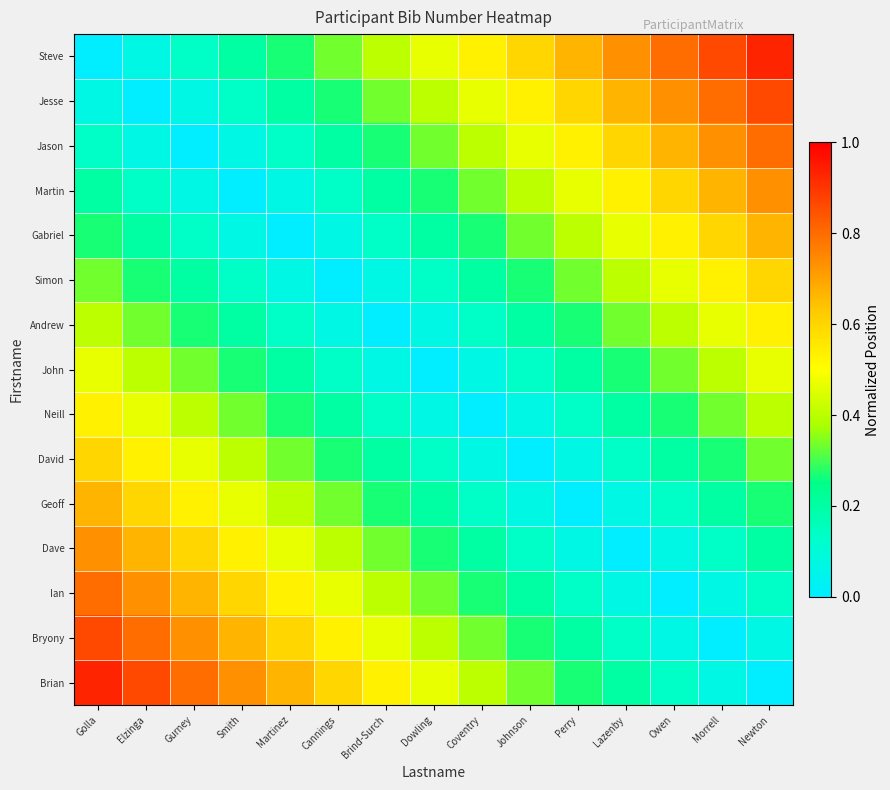

Reading left to right, extract all data points from this chart.

Steve: Golla=0.0	Elzinga=0.1	Gurney=0.1	Smith=0.2	Martinez=0.3	Cannings=0.3	Brind-Surch=0.4	Dowling=0.5	Coventry=0.5	Johnson=0.6	Perry=0.7	Lazenby=0.7	Owen=0.8	Morrell=0.9	Newton=0.9
Jesse: Golla=0.1	Elzinga=0.0	Gurney=0.1	Smith=0.1	Martinez=0.2	Cannings=0.3	Brind-Surch=0.3	Dowling=0.4	Coventry=0.5	Johnson=0.5	Perry=0.6	Lazenby=0.7	Owen=0.7	Morrell=0.8	Newton=0.9
Jason: Golla=0.1	Elzinga=0.1	Gurney=0.0	Smith=0.1	Martinez=0.1	Cannings=0.2	Brind-Surch=0.3	Dowling=0.3	Coventry=0.4	Johnson=0.5	Perry=0.5	Lazenby=0.6	Owen=0.7	Morrell=0.7	Newton=0.8
Martin: Golla=0.2	Elzinga=0.1	Gurney=0.1	Smith=0.0	Martinez=0.1	Cannings=0.1	Brind-Surch=0.2	Dowling=0.3	Coventry=0.3	Johnson=0.4	Perry=0.5	Lazenby=0.5	Owen=0.6	Morrell=0.7	Newton=0.7
Gabriel: Golla=0.3	Elzinga=0.2	Gurney=0.1	Smith=0.1	Martinez=0.0	Cannings=0.1	Brind-Surch=0.1	Dowling=0.2	Coventry=0.3	Johnson=0.3	Perry=0.4	Lazenby=0.5	Owen=0.5	Morrell=0.6	Newton=0.7
Simon: Golla=0.3	Elzinga=0.3	Gurney=0.2	Smith=0.1	Martinez=0.1	Cannings=0.0	Brind-Surch=0.1	Dowling=0.1	Coventry=0.2	Johnson=0.3	Perry=0.3	Lazenby=0.4	Owen=0.5	Morrell=0.5	Newton=0.6
Andrew: Golla=0.4	Elzinga=0.3	Gurney=0.3	Smith=0.2	Martinez=0.1	Cannings=0.1	Brind-Surch=0.0	Dowling=0.1	Coventry=0.1	Johnson=0.2	Perry=0.3	Lazenby=0.3	Owen=0.4	Morrell=0.5	Newton=0.5
John: Golla=0.5	Elzinga=0.4	Gurney=0.3	Smith=0.3	Martinez=0.2	Cannings=0.1	Brind-Surch=0.1	Dowling=0.0	Coventry=0.1	Johnson=0.1	Perry=0.2	Lazenby=0.3	Owen=0.3	Morrell=0.4	Newton=0.5
Neill: Golla=0.5	Elzinga=0.5	Gurney=0.4	Smith=0.3	Martinez=0.3	Cannings=0.2	Brind-Surch=0.1	Dowling=0.1	Coventry=0.0	Johnson=0.1	Perry=0.1	Lazenby=0.2	Owen=0.3	Morrell=0.3	Newton=0.4
David: Golla=0.6	Elzinga=0.5	Gurney=0.5	Smith=0.4	Martinez=0.3	Cannings=0.3	Brind-Surch=0.2	Dowling=0.1	Coventry=0.1	Johnson=0.0	Perry=0.1	Lazenby=0.1	Owen=0.2	Morrell=0.3	Newton=0.3
Geoff: Golla=0.7	Elzinga=0.6	Gurney=0.5	Smith=0.5	Martinez=0.4	Cannings=0.3	Brind-Surch=0.3	Dowling=0.2	Coventry=0.1	Johnson=0.1	Perry=0.0	Lazenby=0.1	Owen=0.1	Morrell=0.2	Newton=0.3
Dave: Golla=0.7	Elzinga=0.7	Gurney=0.6	Smith=0.5	Martinez=0.5	Cannings=0.4	Brind-Surch=0.3	Dowling=0.3	Coventry=0.2	Johnson=0.1	Perry=0.1	Lazenby=0.0	Owen=0.1	Morrell=0.1	Newton=0.2
Ian: Golla=0.8	Elzinga=0.7	Gurney=0.7	Smith=0.6	Martinez=0.5	Cannings=0.5	Brind-Surch=0.4	Dowling=0.3	Coventry=0.3	Johnson=0.2	Perry=0.1	Lazenby=0.1	Owen=0.0	Morrell=0.1	Newton=0.1
Bryony: Golla=0.9	Elzinga=0.8	Gurney=0.7	Smith=0.7	Martinez=0.6	Cannings=0.5	Brind-Surch=0.5	Dowling=0.4	Coventry=0.3	Johnson=0.3	Perry=0.2	Lazenby=0.1	Owen=0.1	Morrell=0.0	Newton=0.1
Brian: Golla=0.9	Elzinga=0.9	Gurney=0.8	Smith=0.7	Martinez=0.7	Cannings=0.6	Brind-Surch=0.5	Dowling=0.5	Coventry=0.4	Johnson=0.3	Perry=0.3	Lazenby=0.2	Owen=0.1	Morrell=0.1	Newton=0.0